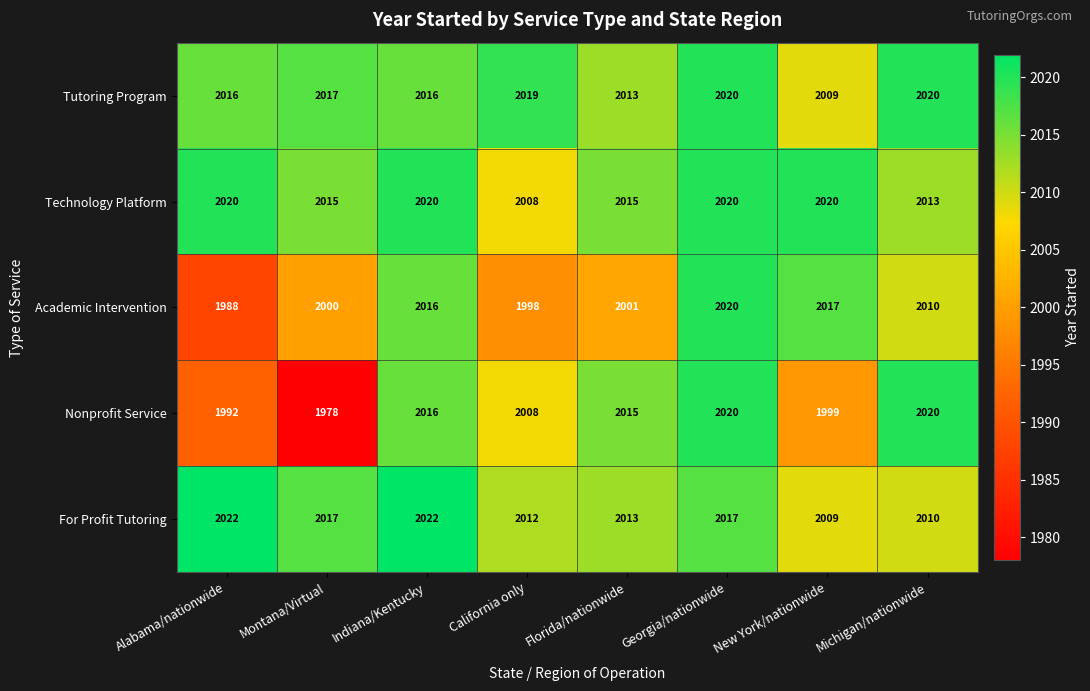

What is the average value of the Tutoring Program series?

2016